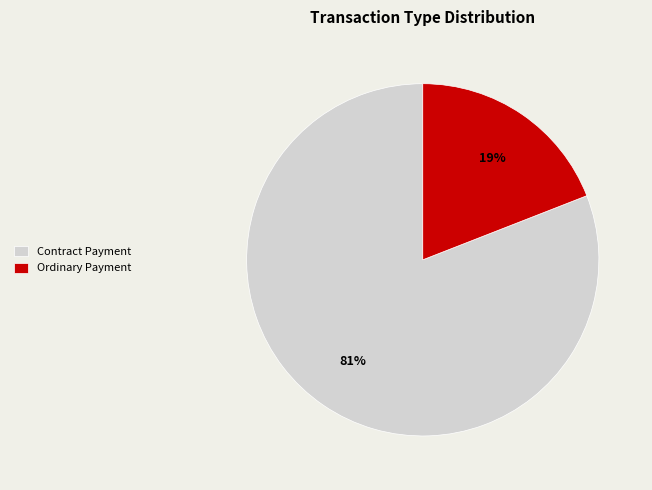

Is the sum of Ordinary Payment and Contract Payment greater than half?

Yes